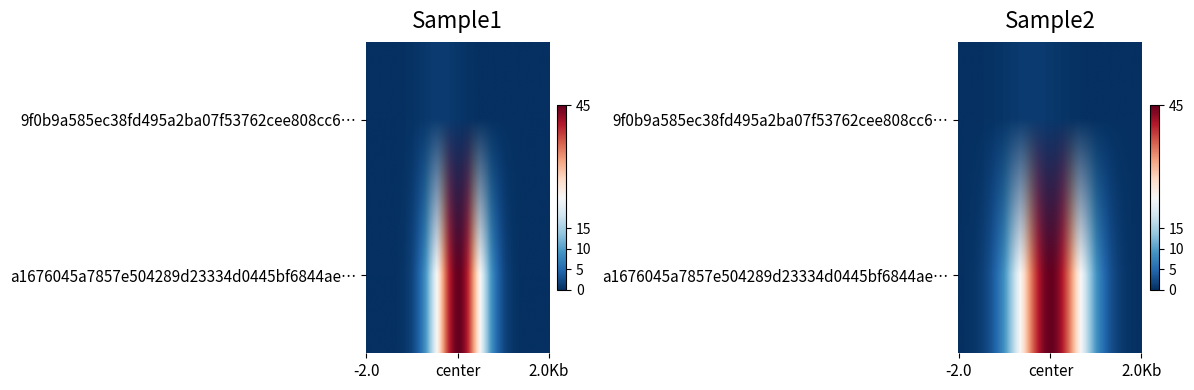

What is the difference between the maximum and minimum values in the a1676045a7857e504289d23334d0445bf6844ae series?

44